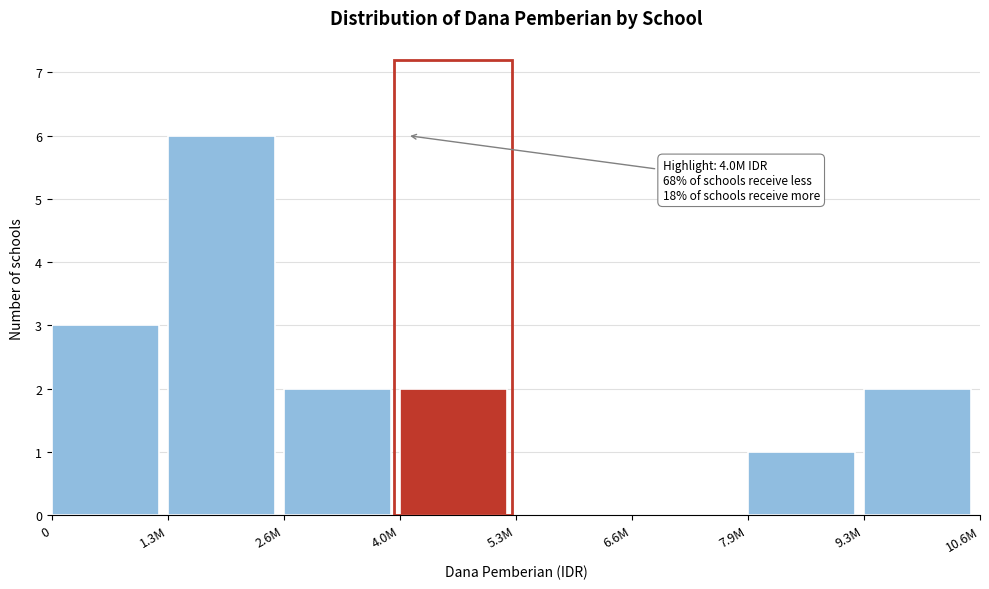

Reading left to right, what are all the values shown in this chart?

0=3	1.3M=6	2.6M=2	4.0M=2	5.3M=0	6.6M=0	7.9M=1	9.3M=2